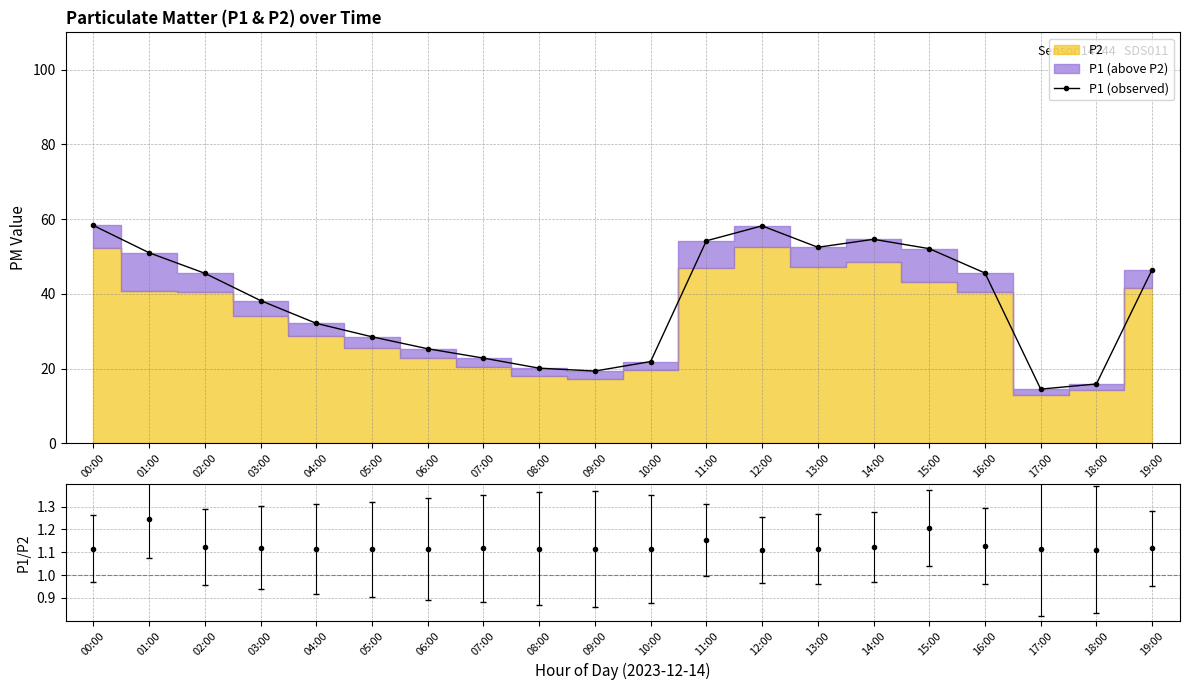

What is the sum of all P1 (observed) values?

757.0